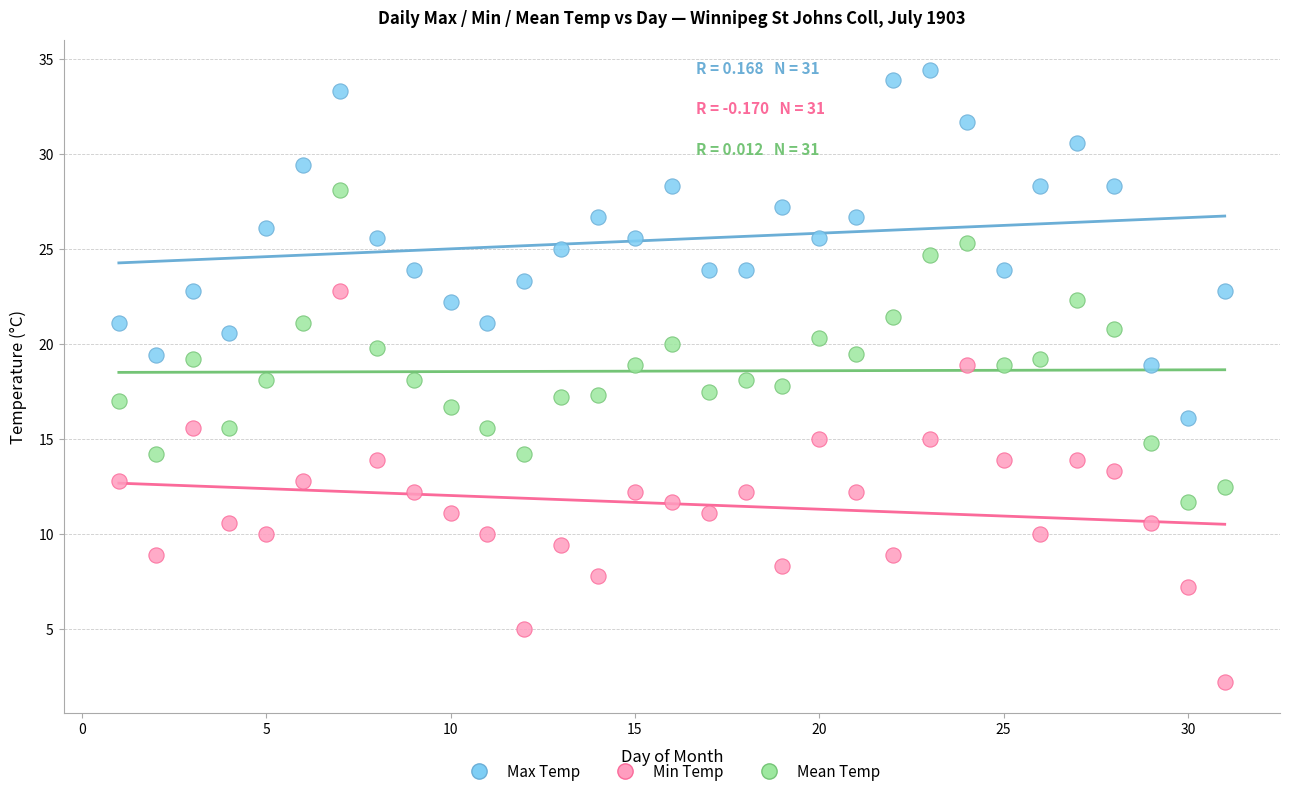

Which series has the widest spread of Y values?

Min Temp